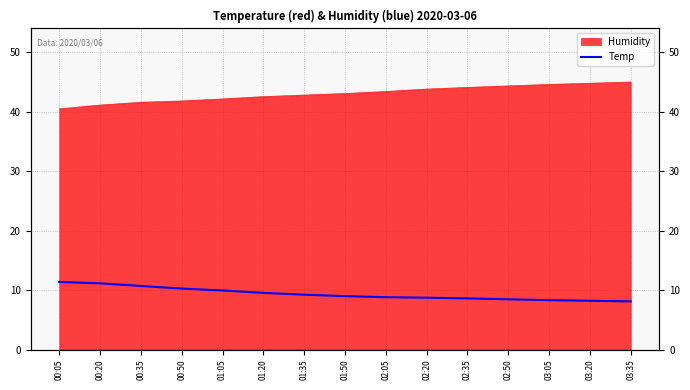

Is it true that the value at 00:35 is 4.0?

False